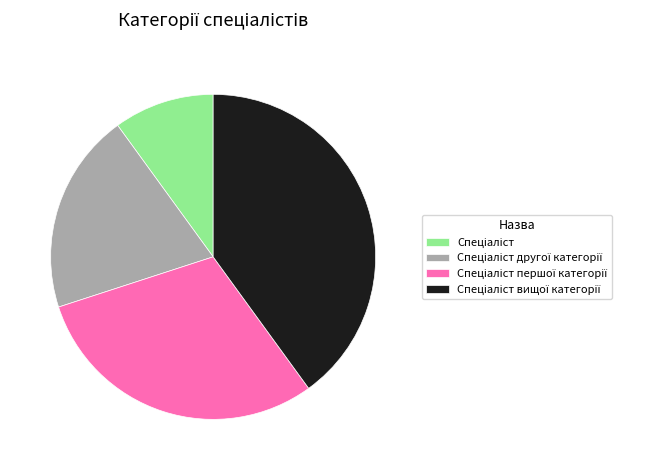

How many slices are in this pie chart?

4